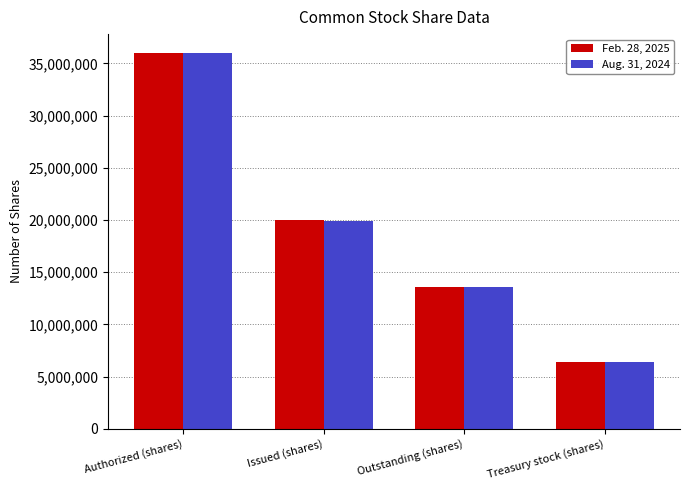

How many bars are there in total?

8